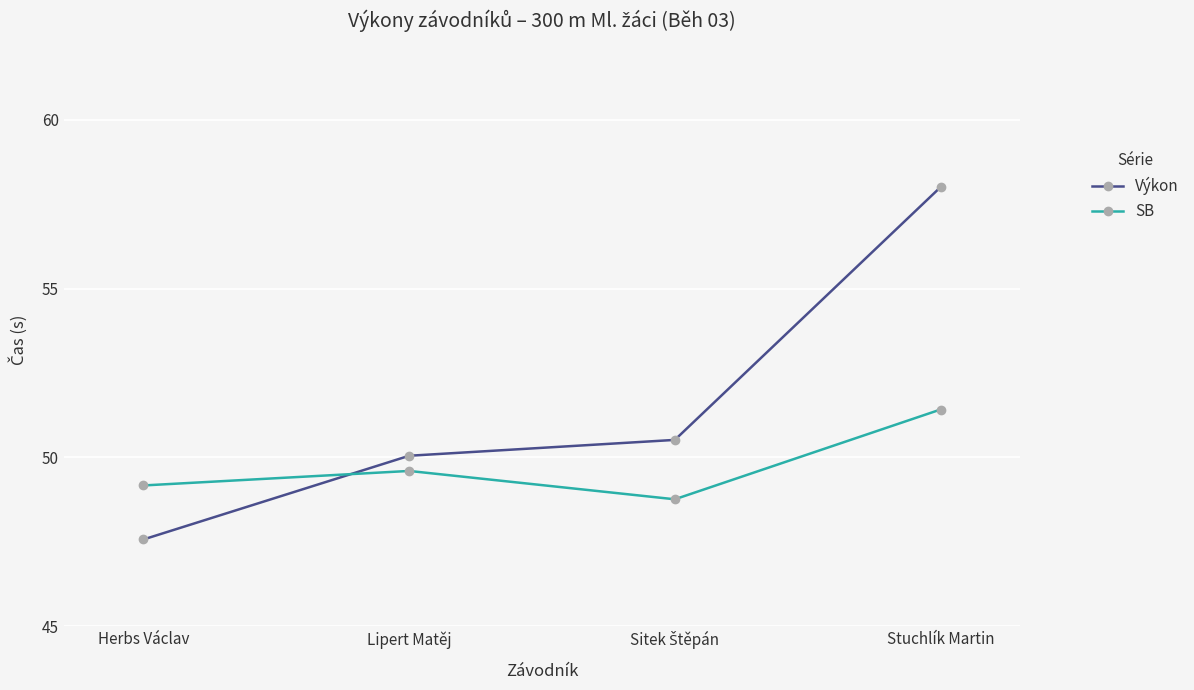

Which series ends up on top after the final intersection of SB and Výkon?

Výkon